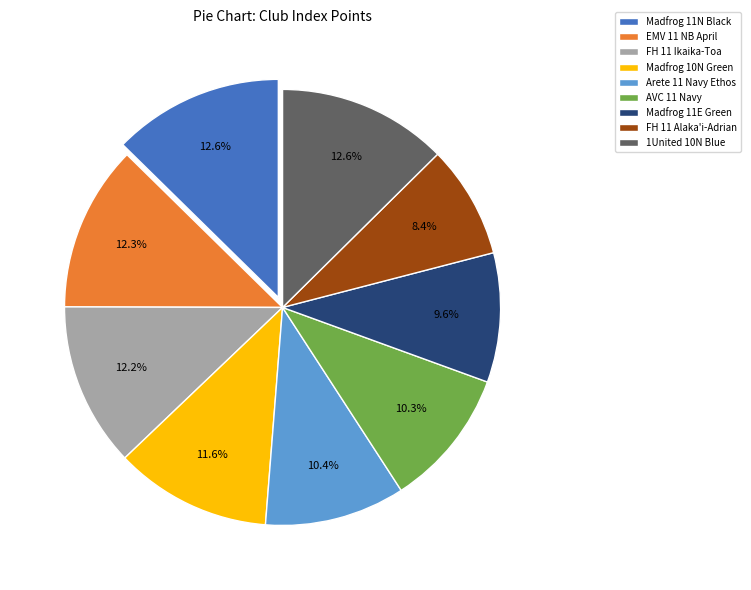

How many slices are in this pie chart?

9